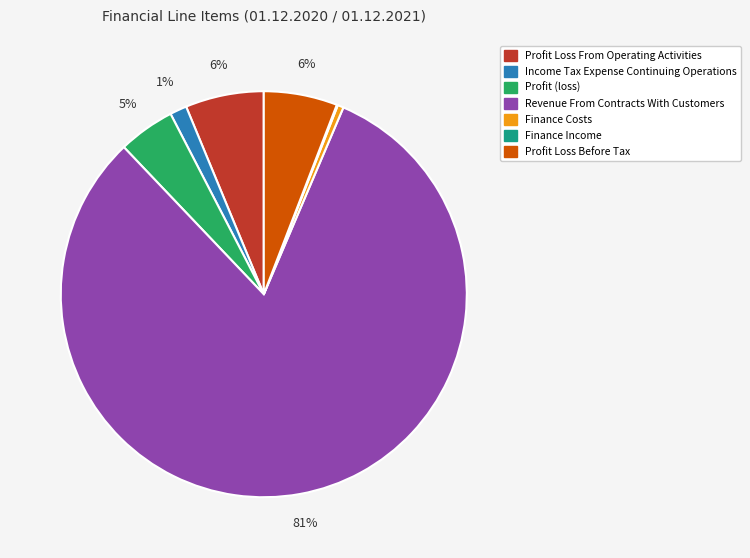

Which slice is the largest?

Revenue From Contracts With Customers